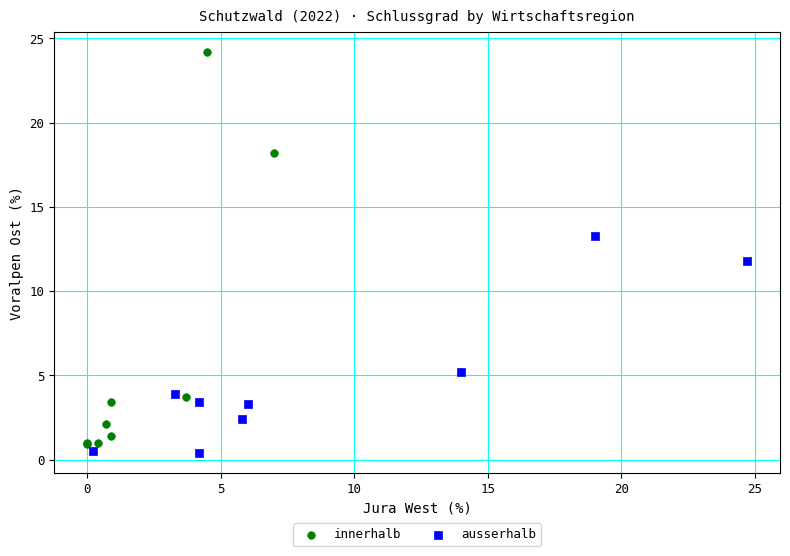

Which series has the largest Y range (max minus min)?

innerhalb